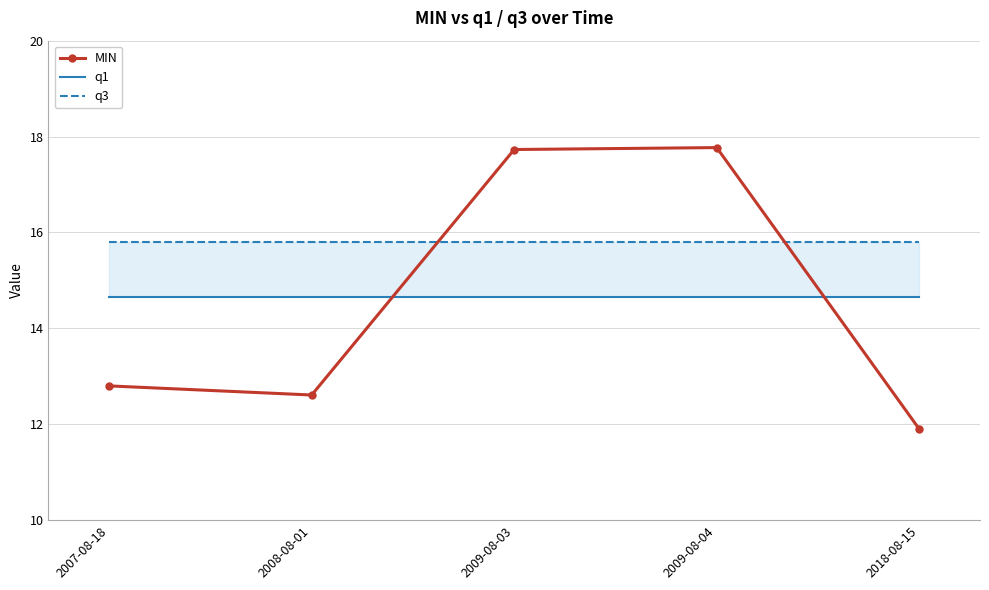

True or false: q1 has more than 2 points higher than both neighbors.

False